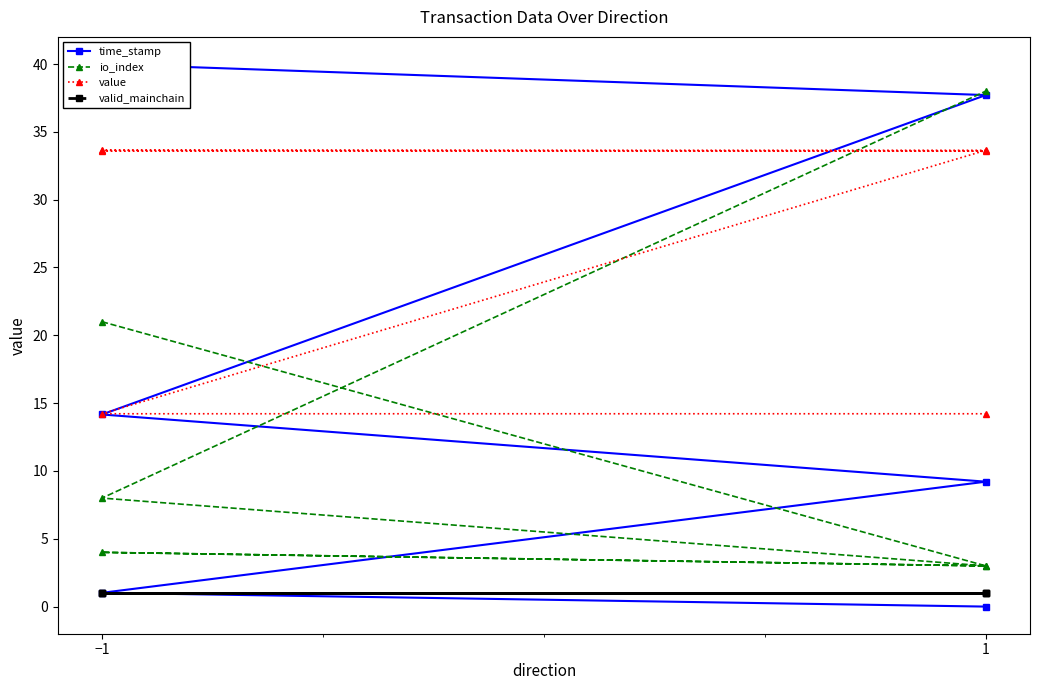

What is the spread (max minus min) of values at −1?

39.0